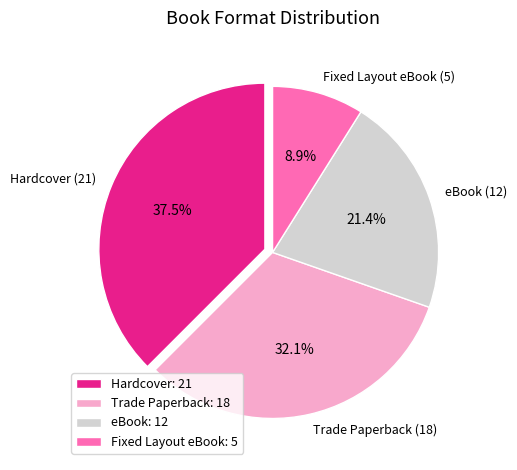

How many slices are in this pie chart?

4